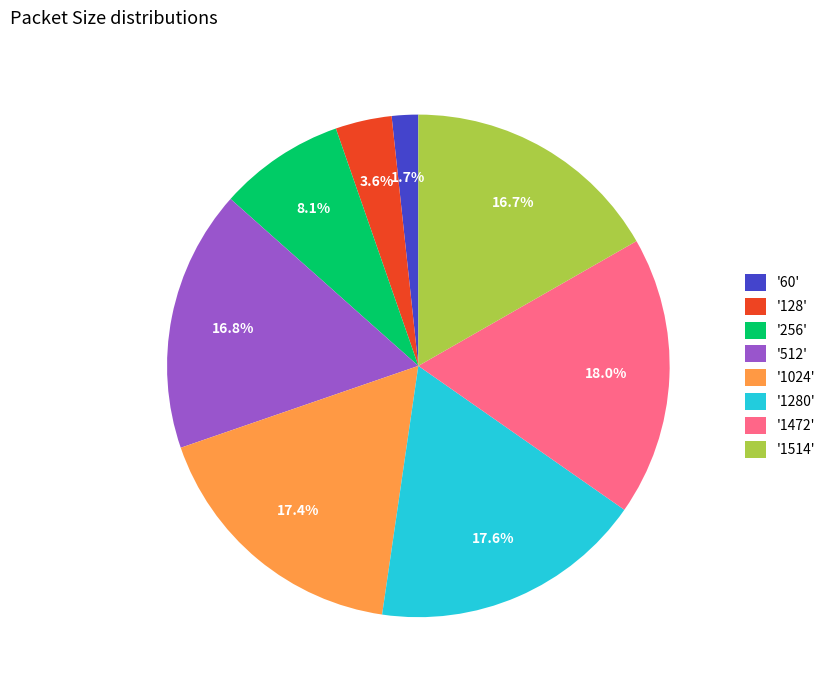

Which slice is the smallest?

'60'